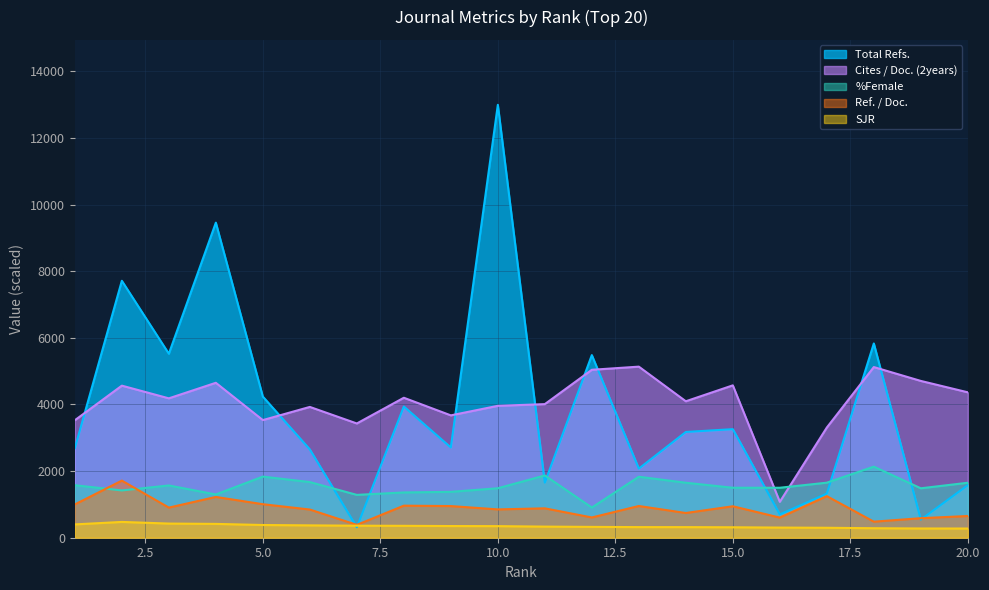

How many interior local valleys does the %Female series have?

5